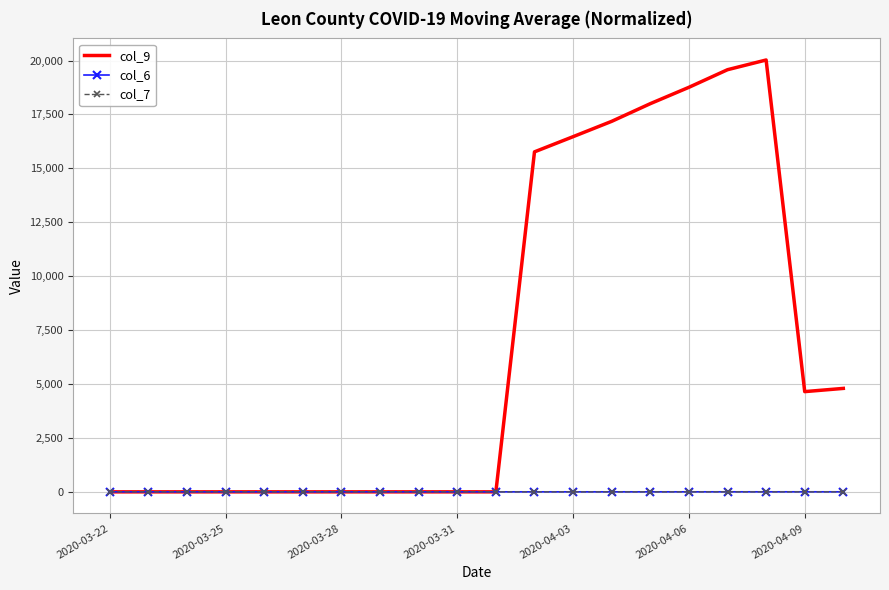

Which series has the largest total across all categories?

col_9